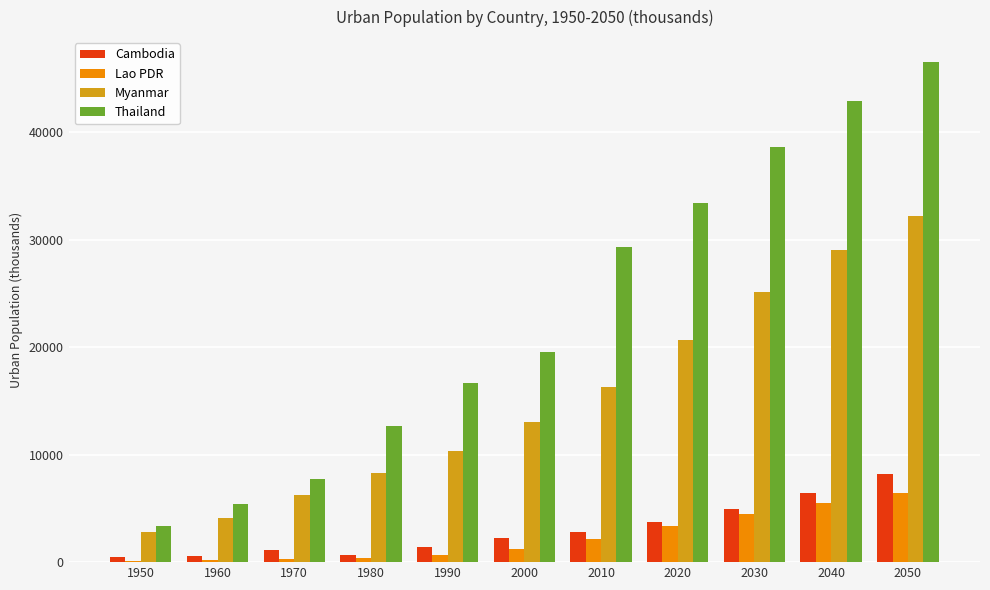

What is the average value of the Lao PDR series?

2239